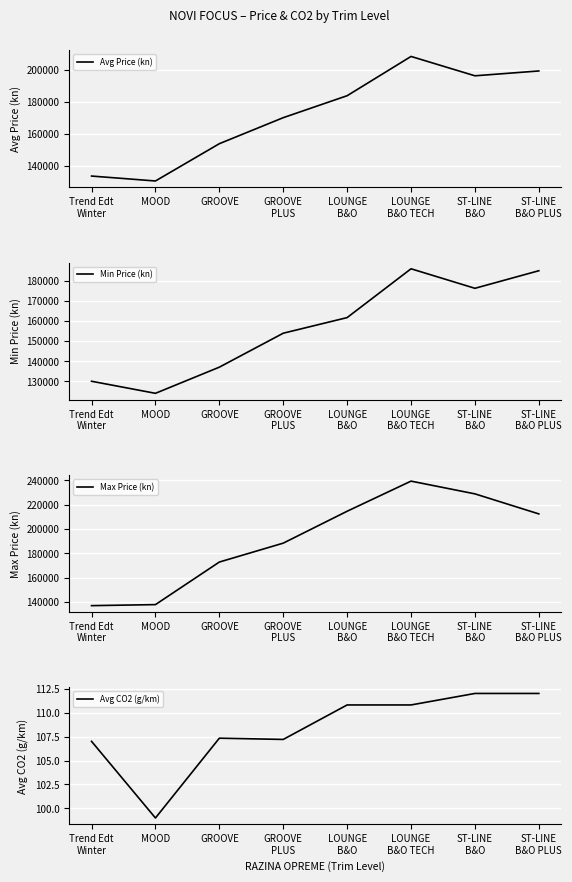

Where does the Min Price (kn) series first go above 161723?

LOUNGE
B&O